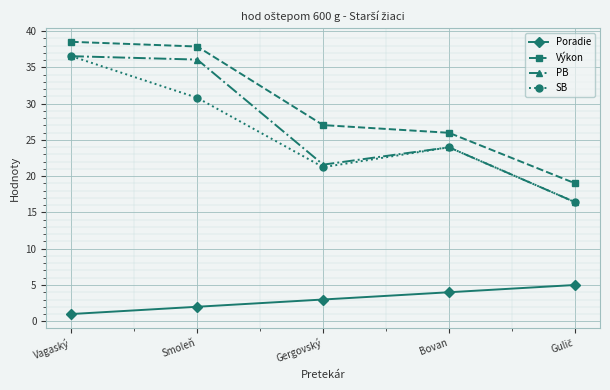

True or false: PB and Výkon intersect in this chart.

False